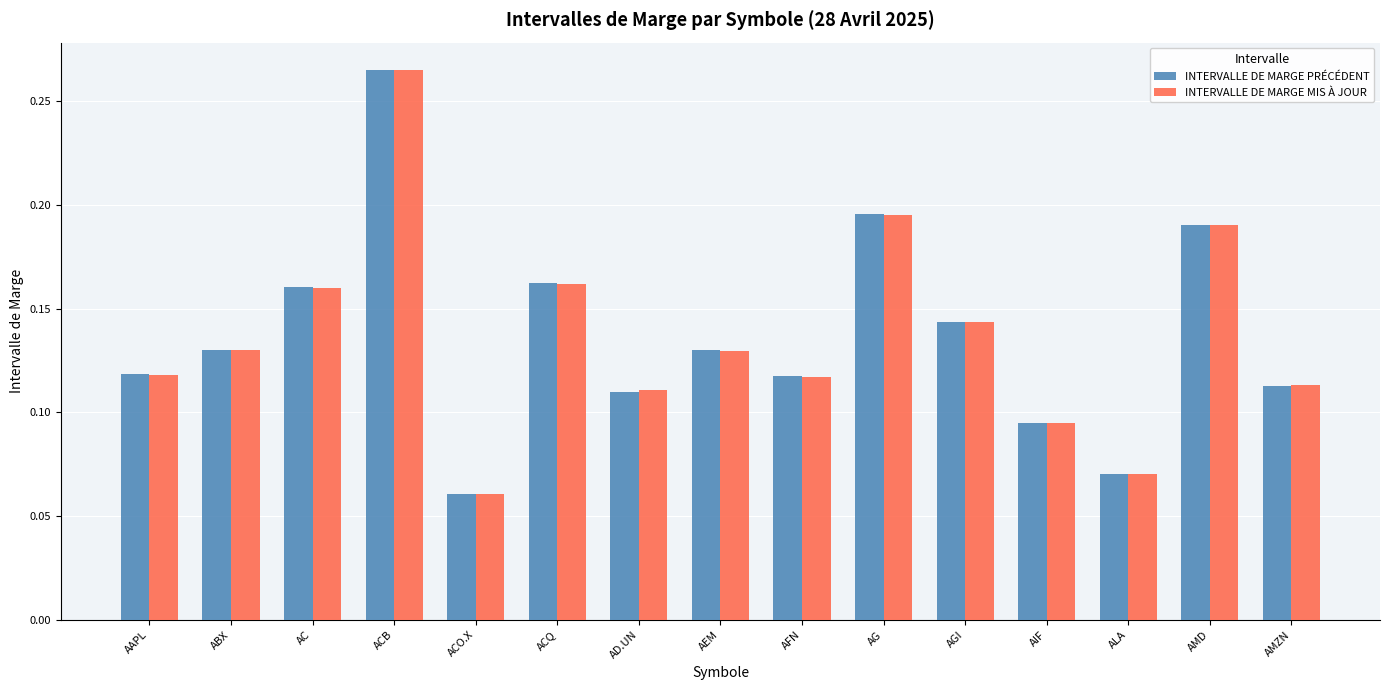

Where is INTERVALLE DE MARGE PRÉCÉDENT nearest to the value 0?

ACO.X